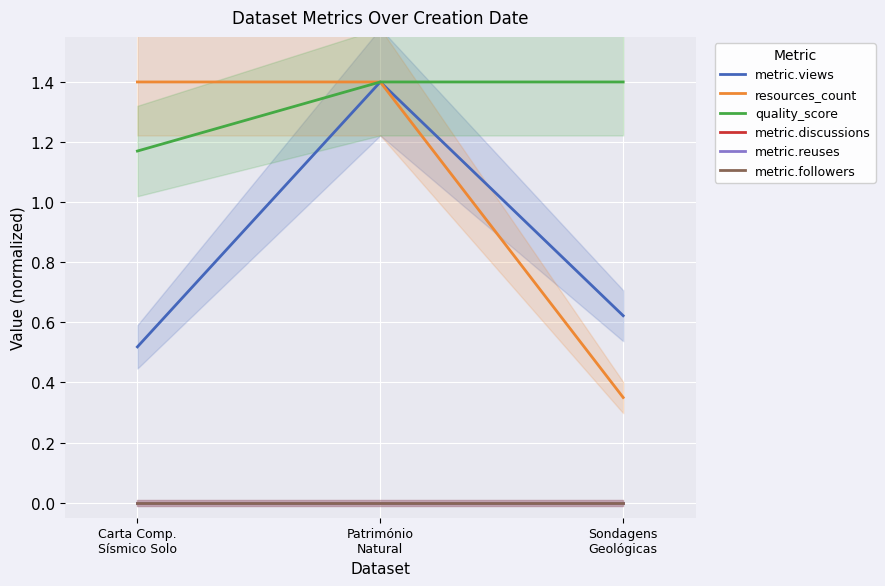

What is the difference between the resources_count values at Sondagens
Geológicas and Património
Natural?

1.0